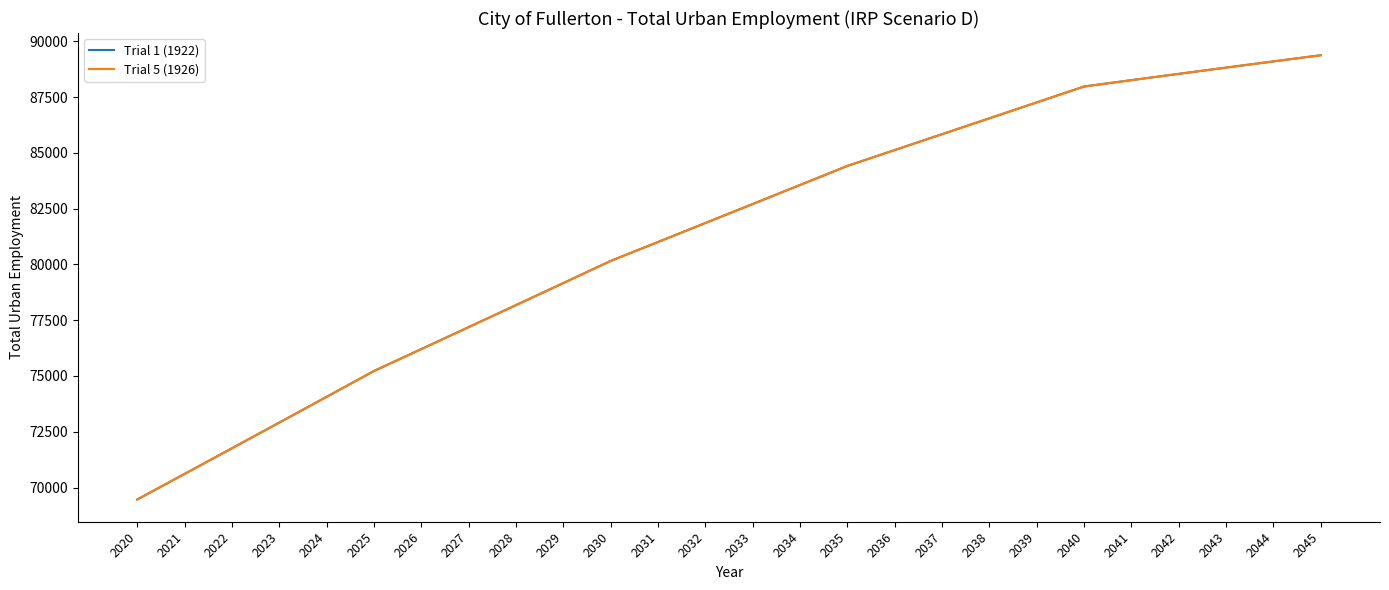

Rank the series by their maximum value, from lowest to highest.

Trial 1 (1922), Trial 5 (1926)